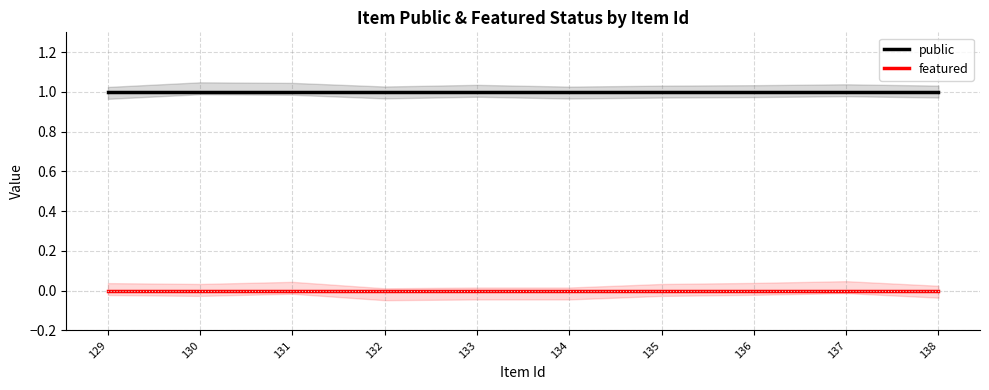

What is the value of the public point at the 5th from the left?

1